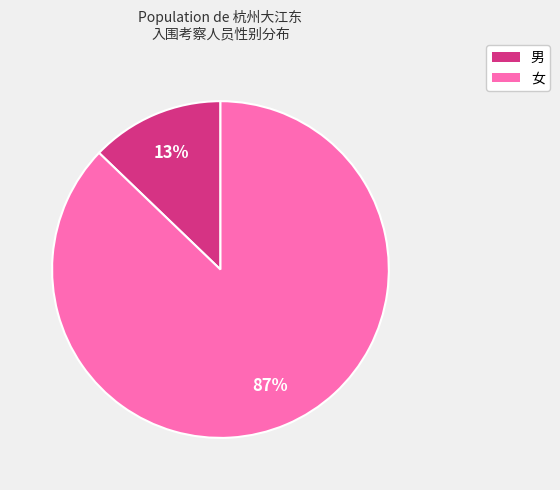

Which category has the biggest portion of the pie?

女